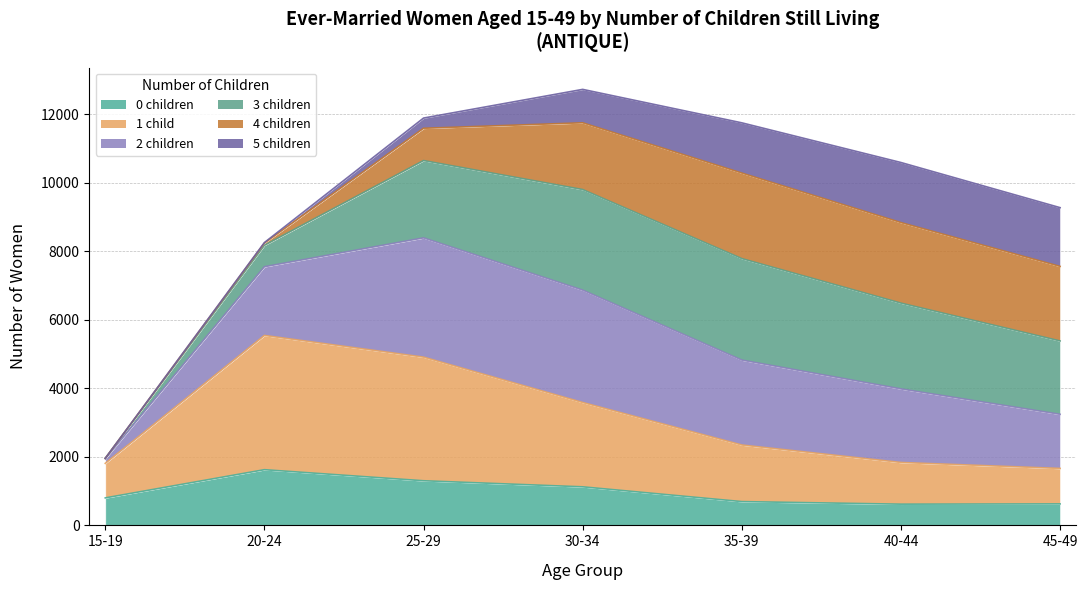

What is the average value of the 0 children series?

971